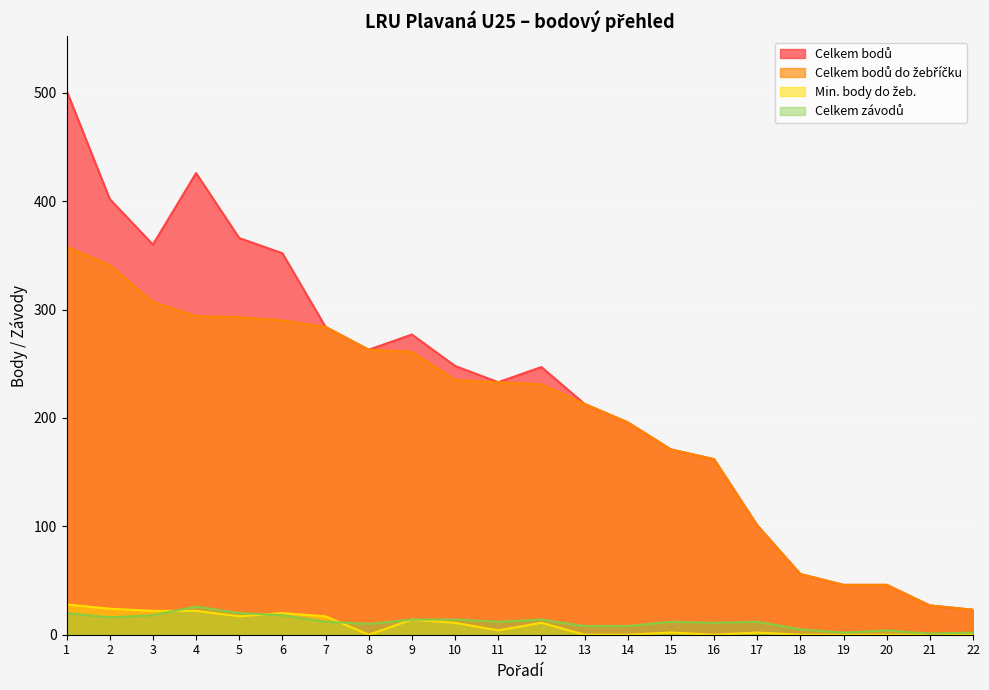

How many values in the Celkem bodů series are below 247?

11